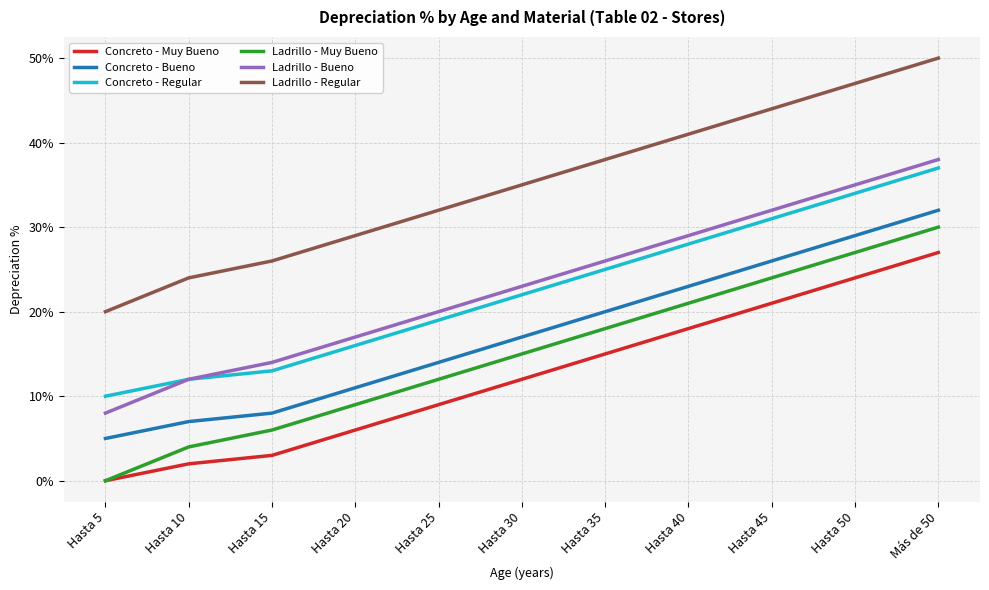

True or false: Ladrillo - Muy Bueno has more than 2 points higher than both neighbors.

False